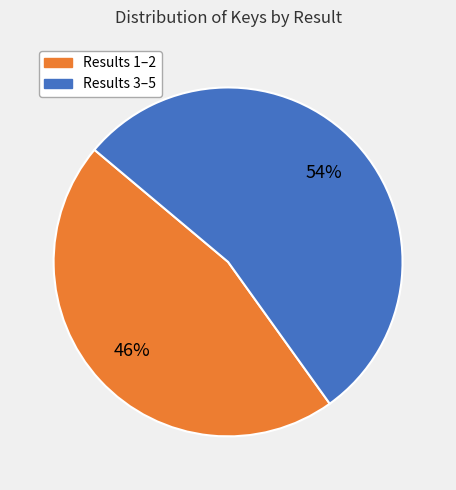

Count the number of slices in the pie.

2